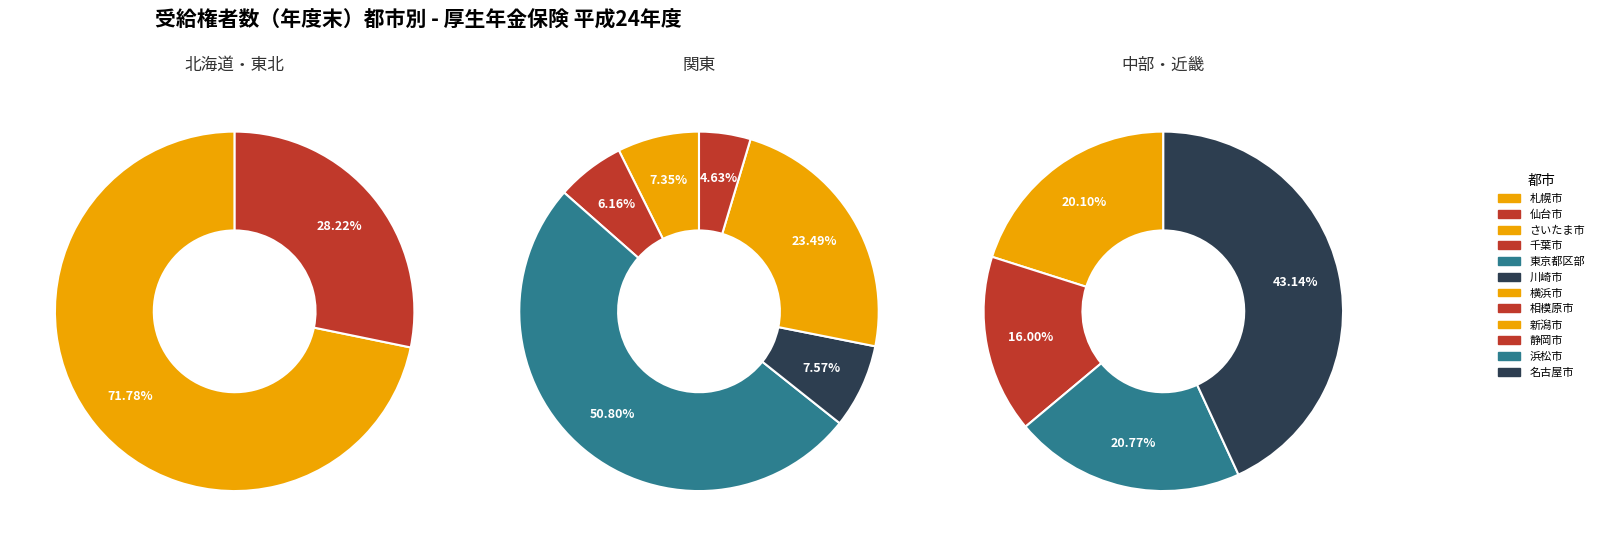

Between 横浜市 and 静岡市, which is larger?

横浜市